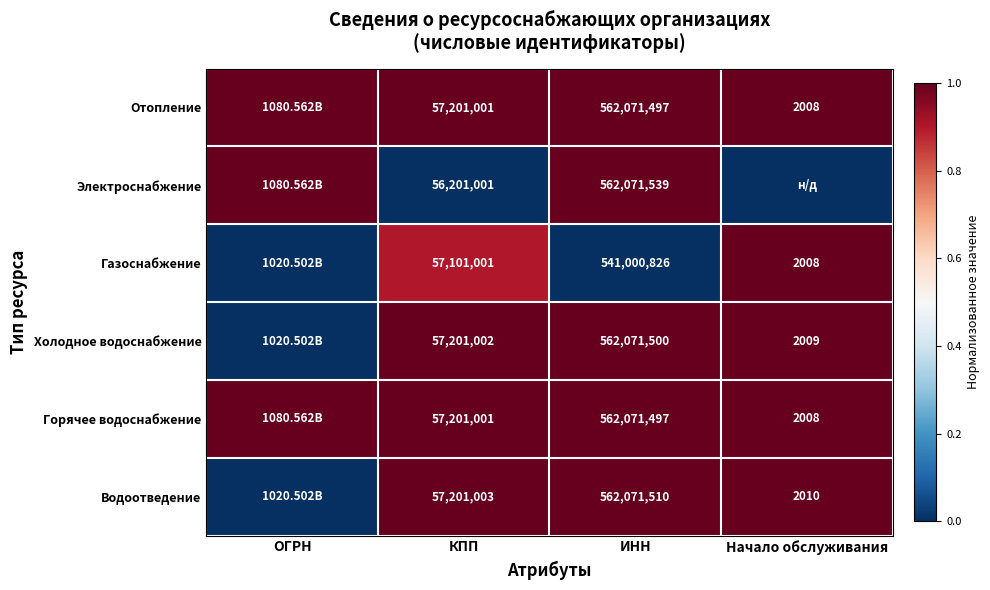

What is the difference between the highest and lowest values at ИНН?

21070713.0